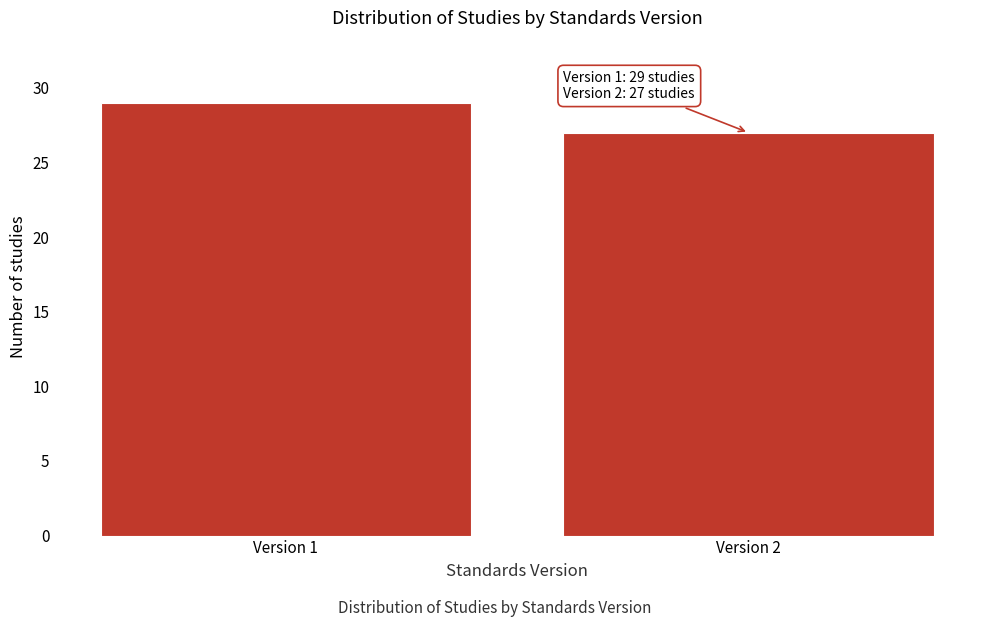

Reading left to right, what are all the values shown in this chart?

Version 1=29	Version 2=27